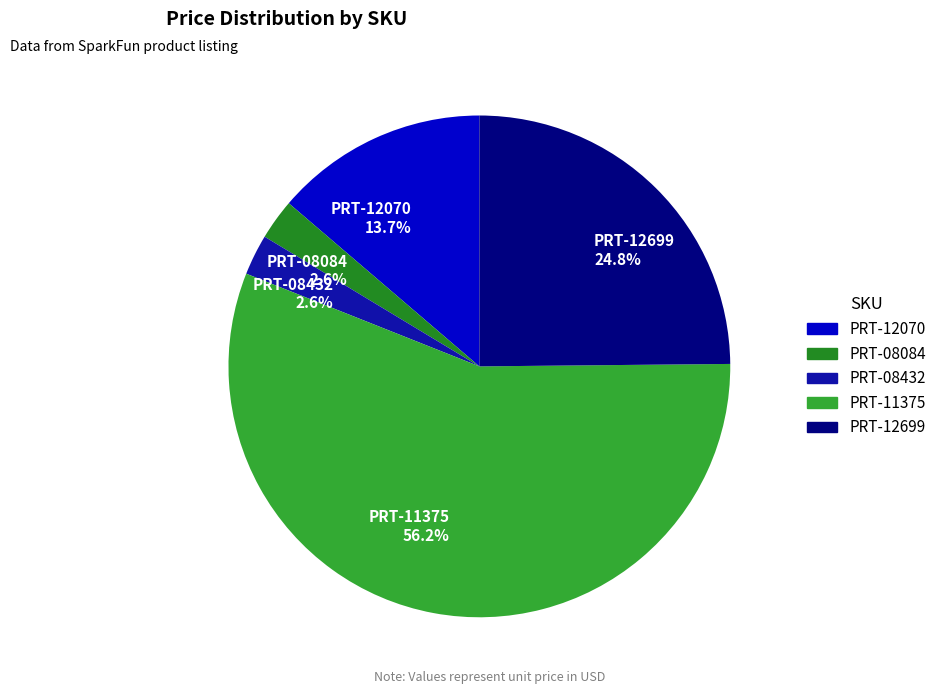

Which has a higher value, PRT-12699 24.8% or PRT-08432 2.6%?

PRT-12699 24.8%